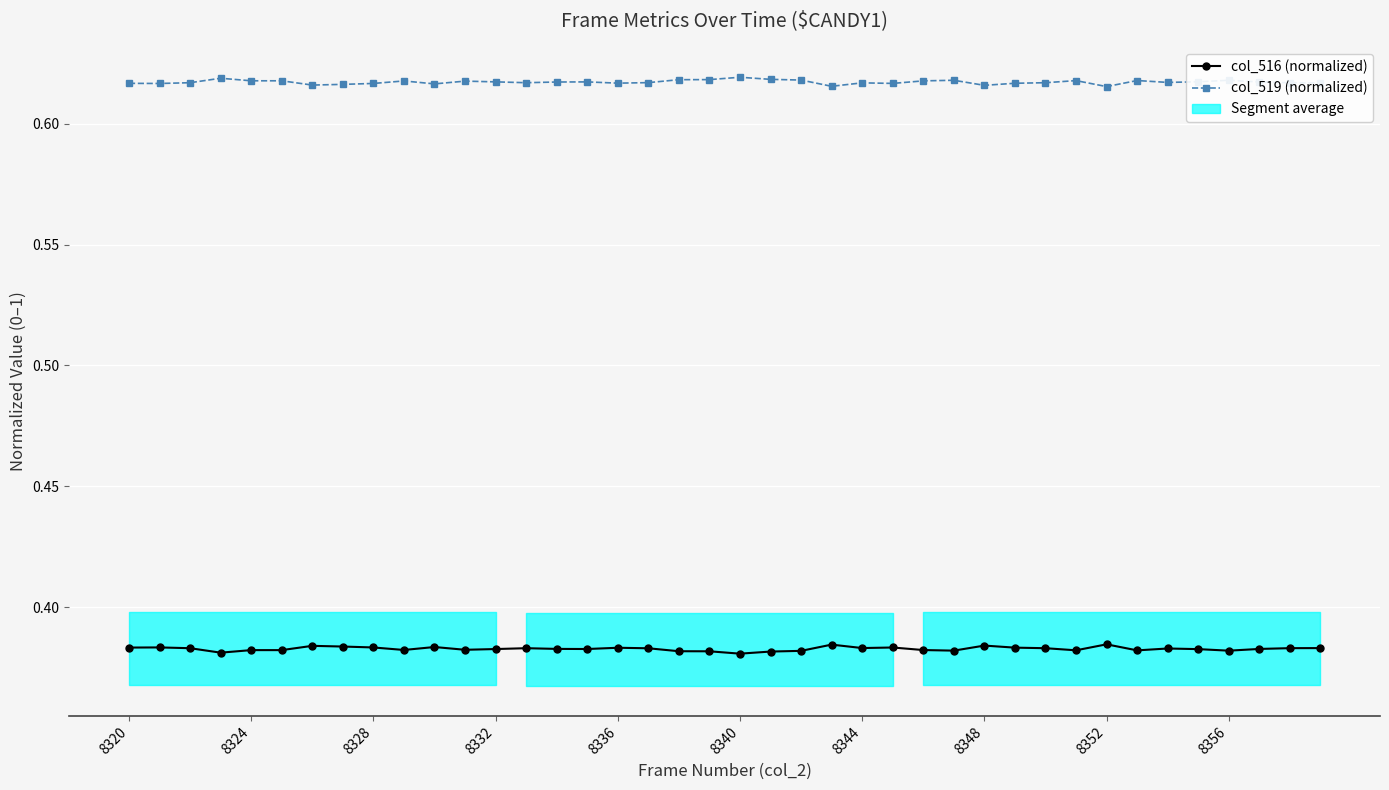

What is the value of the col_516 (normalized) point at the 30th from the left?

0.4